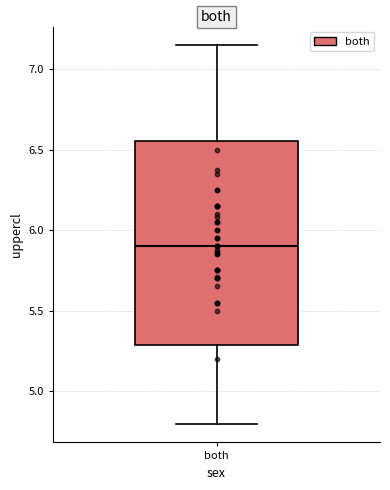

Read this box plot against the y-axis: the position of the median line, the range covered by the box, and the ends of both whiskers. The values are not printed on the chart, so give them approximately, as read against the axis.

median 5.90, box 5.30 to 6.55, whiskers 4.80 to 7.15